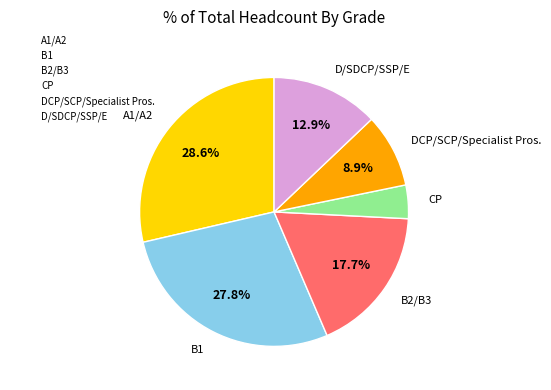

True or false: A1/A2 accounts for 29% of the total.

True